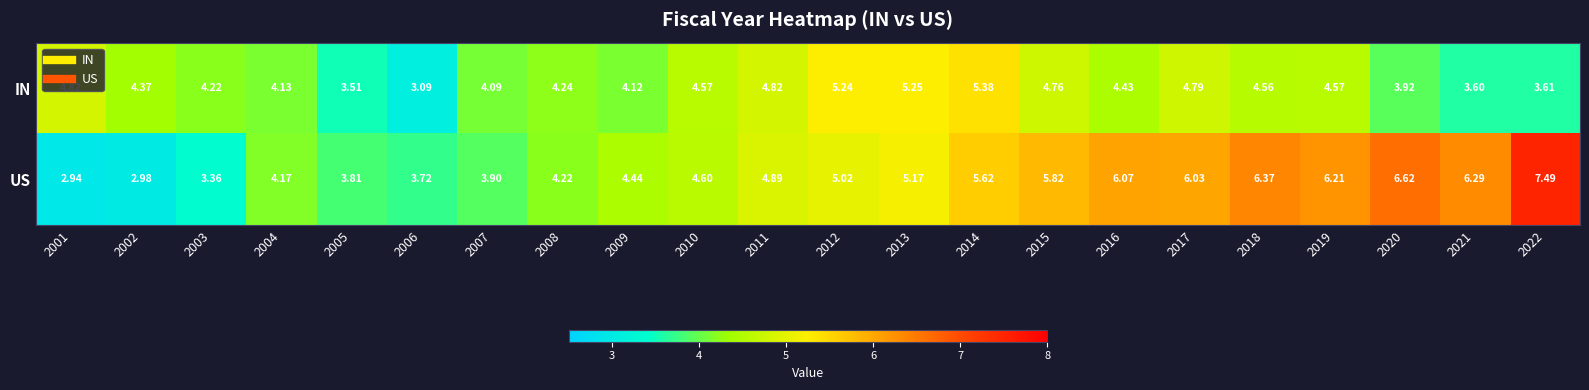

Which series has the widest spread of values?

US